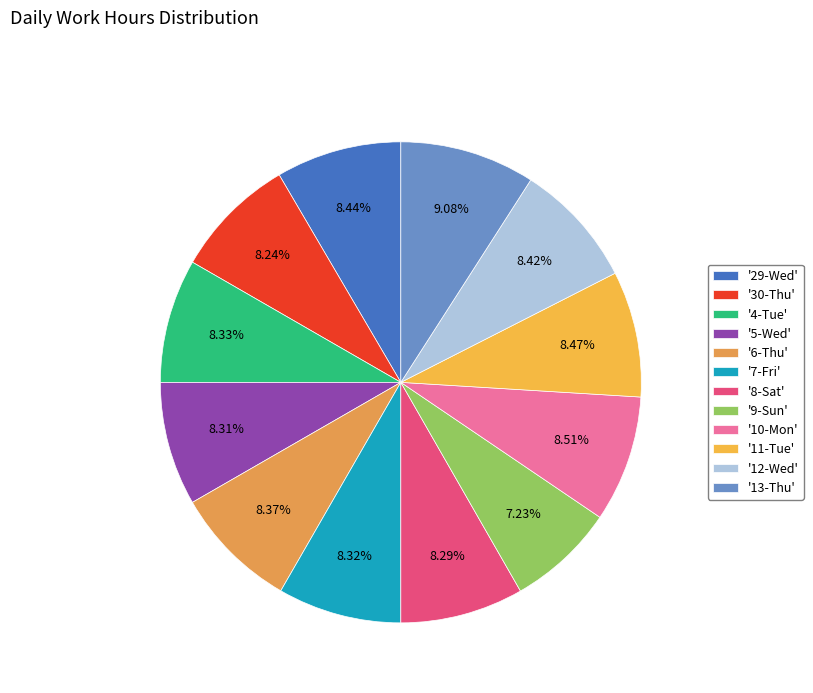

Is there a majority slice in this chart?

No